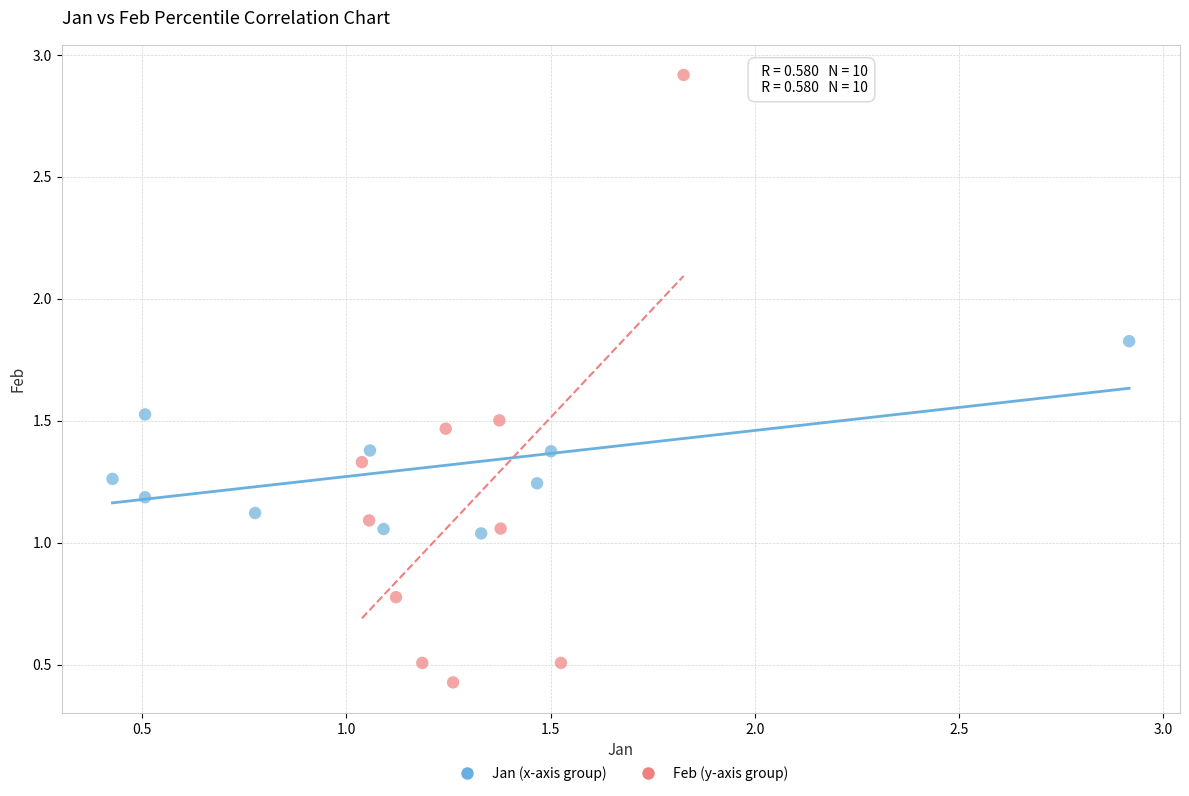

Which series contains the lowest Y value?

Feb (y-axis group)